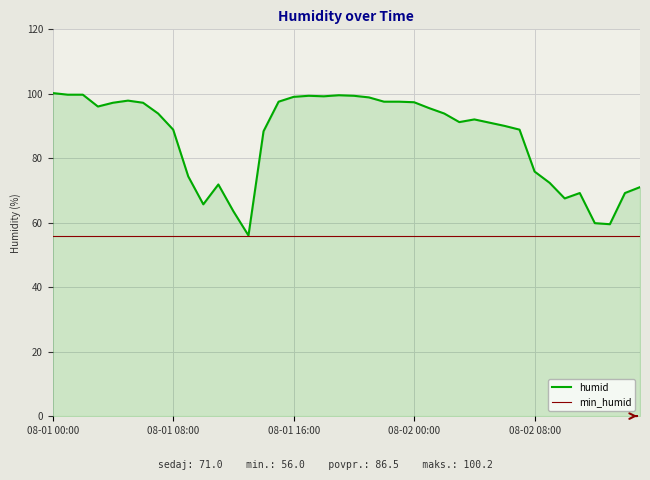

What is the minimum value for humid?

56.0